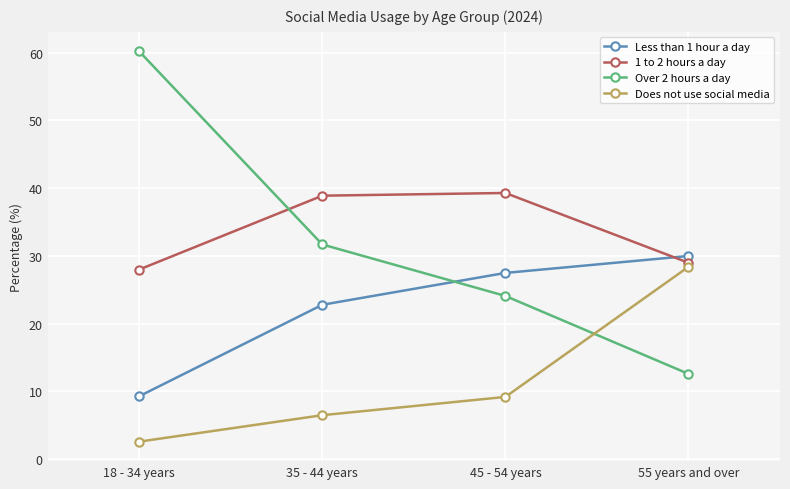

True or false: Over 2 hours a day has more than 0 interior local peaks.

False